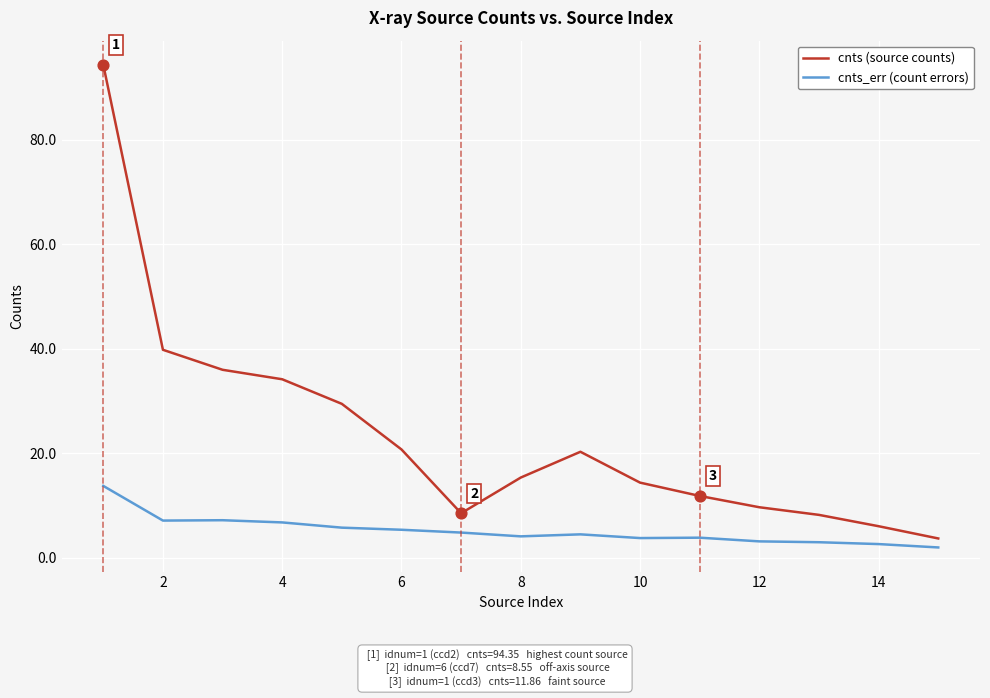

Which series has the widest spread of values?

cnts (source counts)